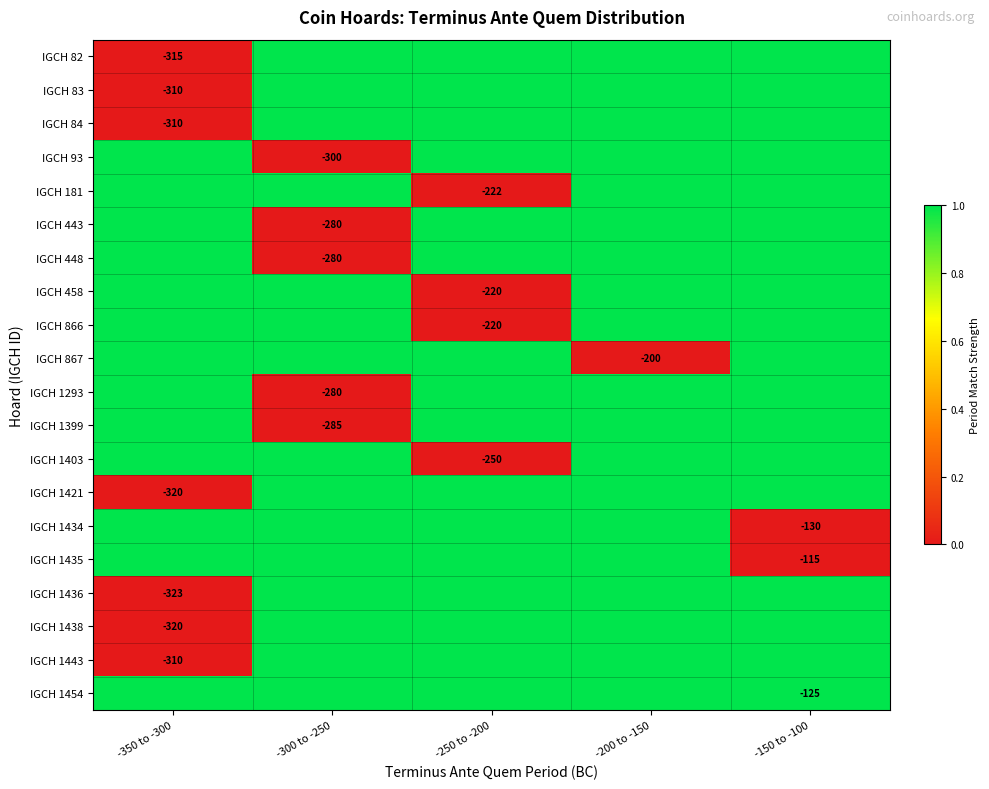

Is it true that IGCH 1399 equals -68 at -300 to -250?

False